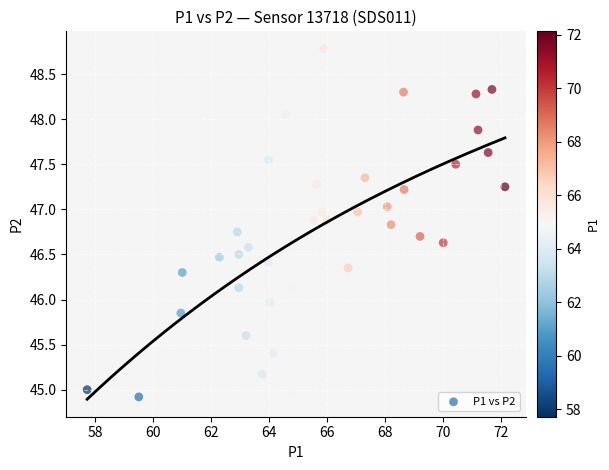

What is the range of Y values (max minus min)?

3.9